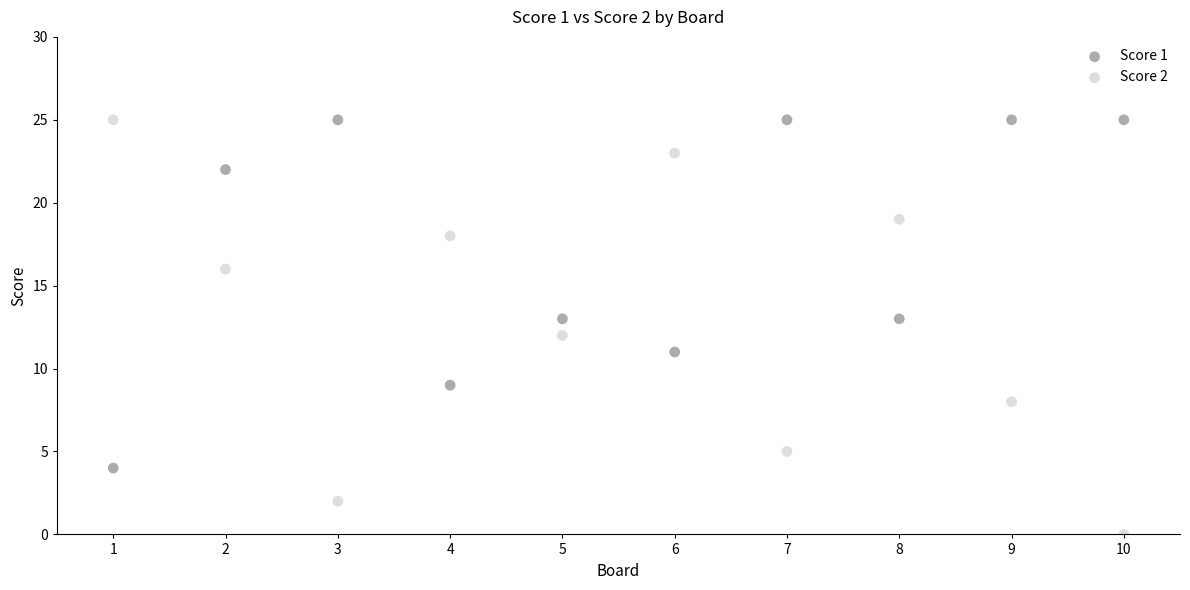

Which series contains the lowest Y value?

Score 2